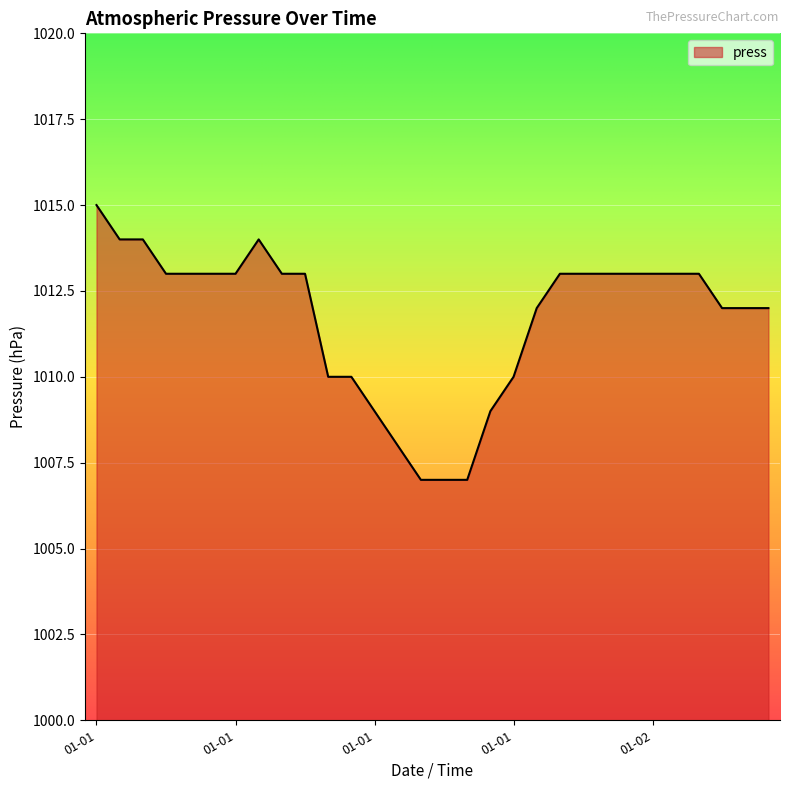

How many values are below 1013?

13